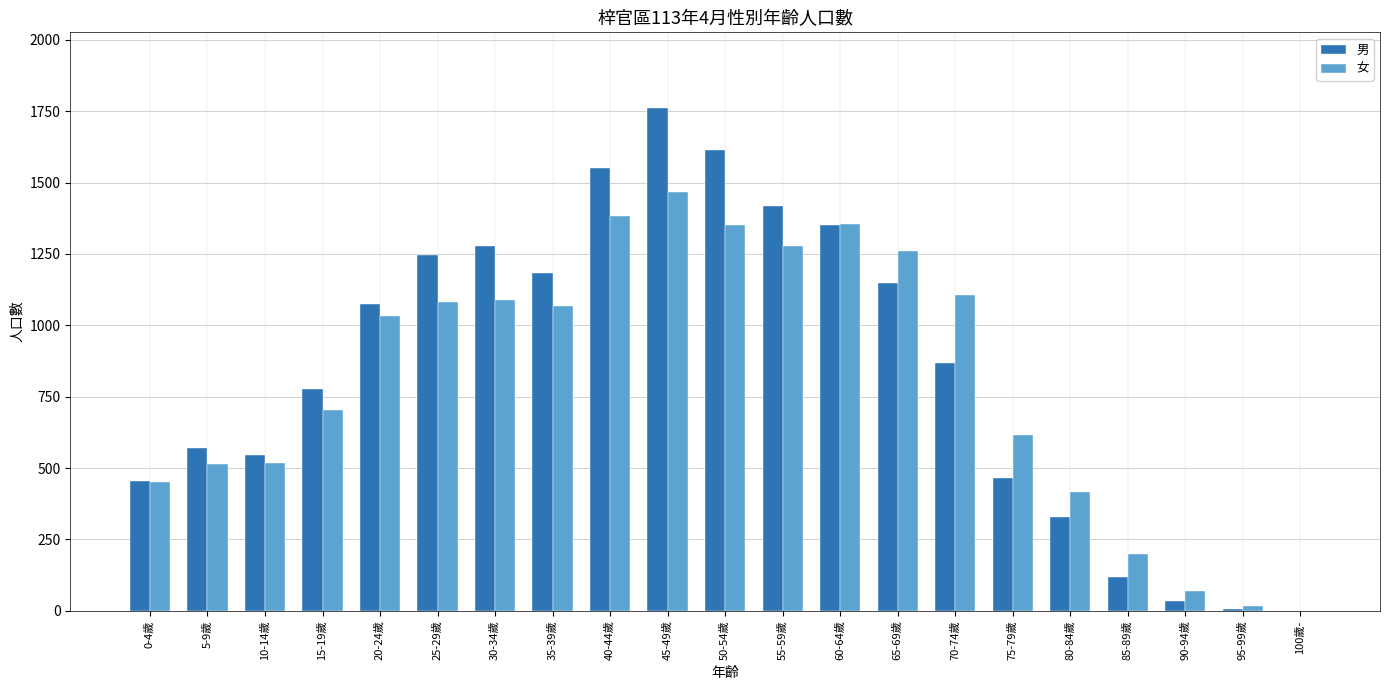

Is it true that 女 equals 16 at 95-99歲?

True